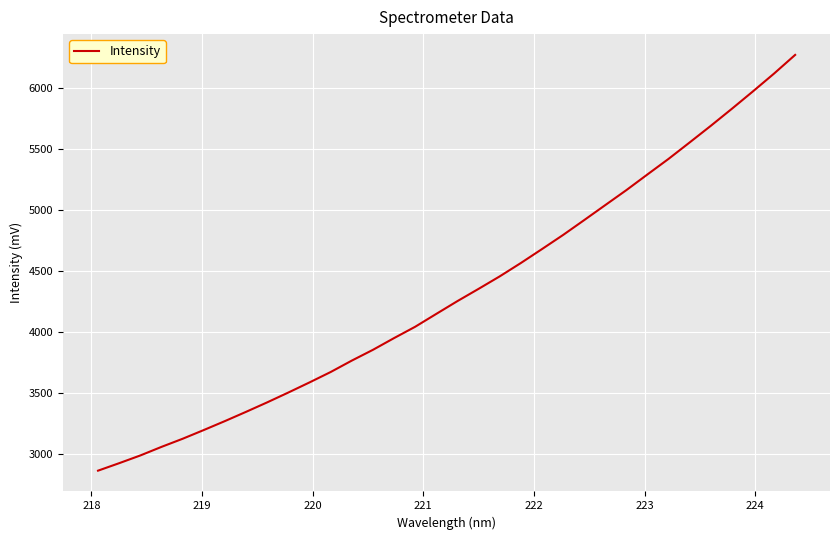

What is the maximum value shown in the chart?

6275.9